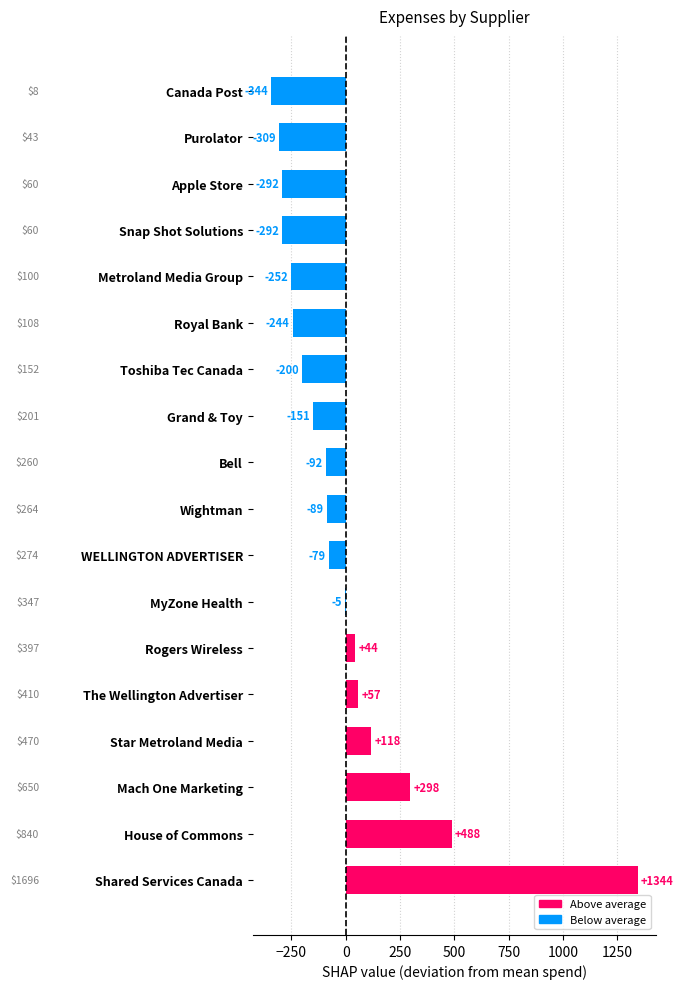

The chart shows a value of 263.5 at Wightman. True or false?

True